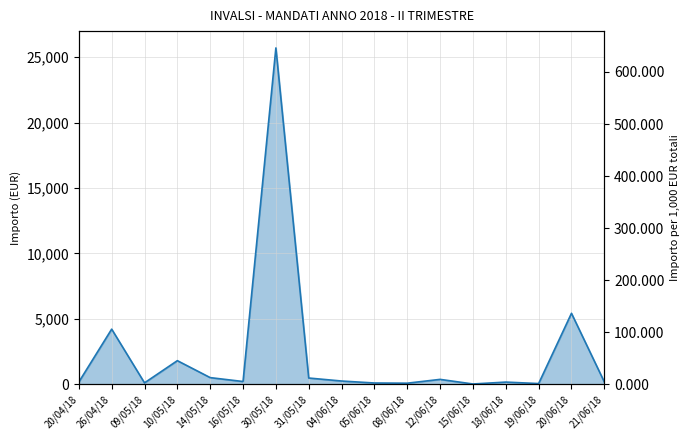

What is the change in value from 05/06/18 to 12/06/18?

+277.0